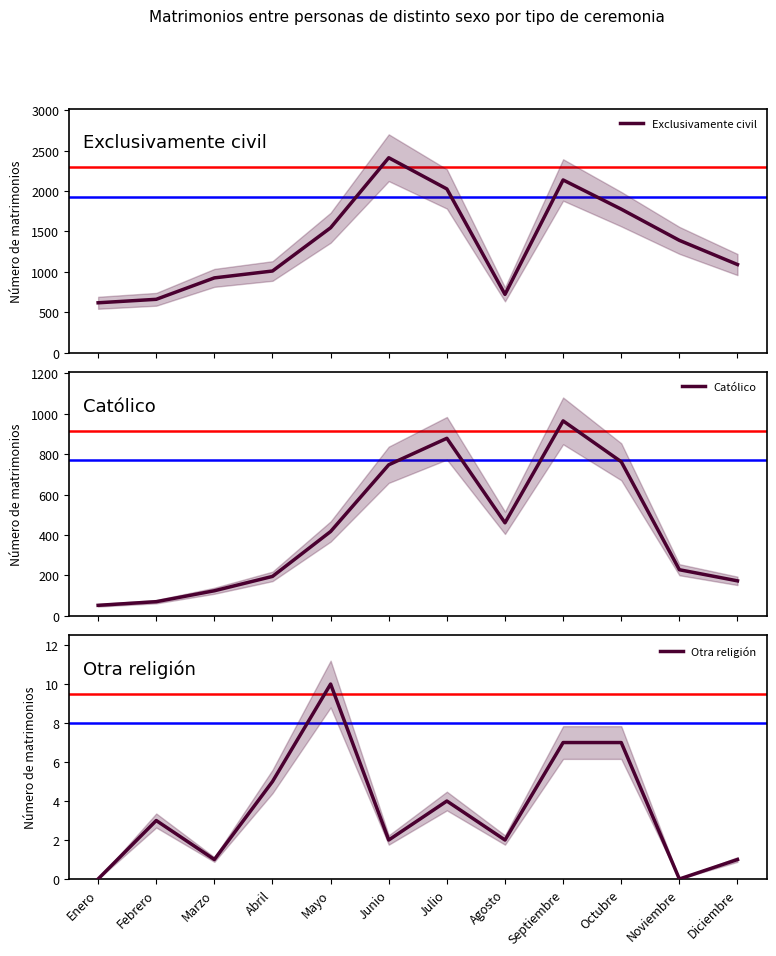

Rank the series by their maximum value, from highest to lowest.

Exclusivamente civil, Católico, Otra religión